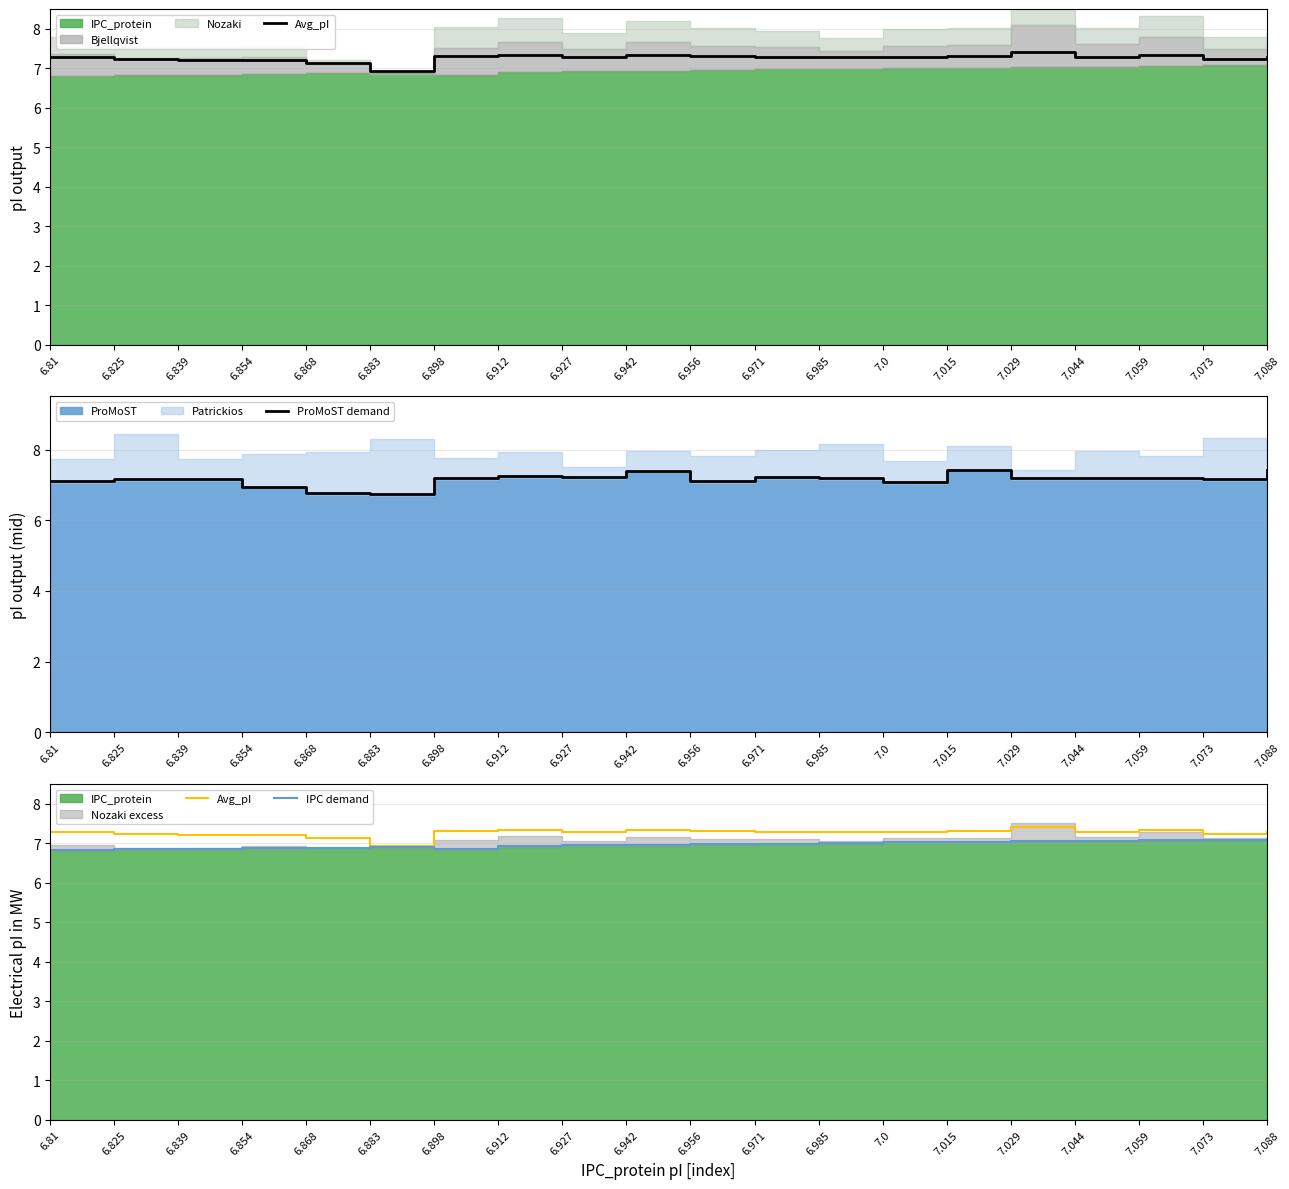

What is the average value of the IPC demand series?

7.0